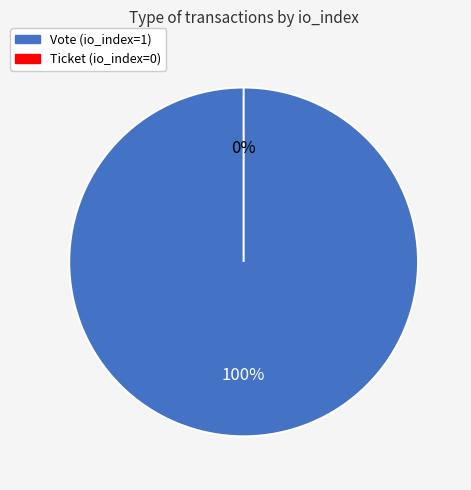

Which slice is the smallest?

Ticket